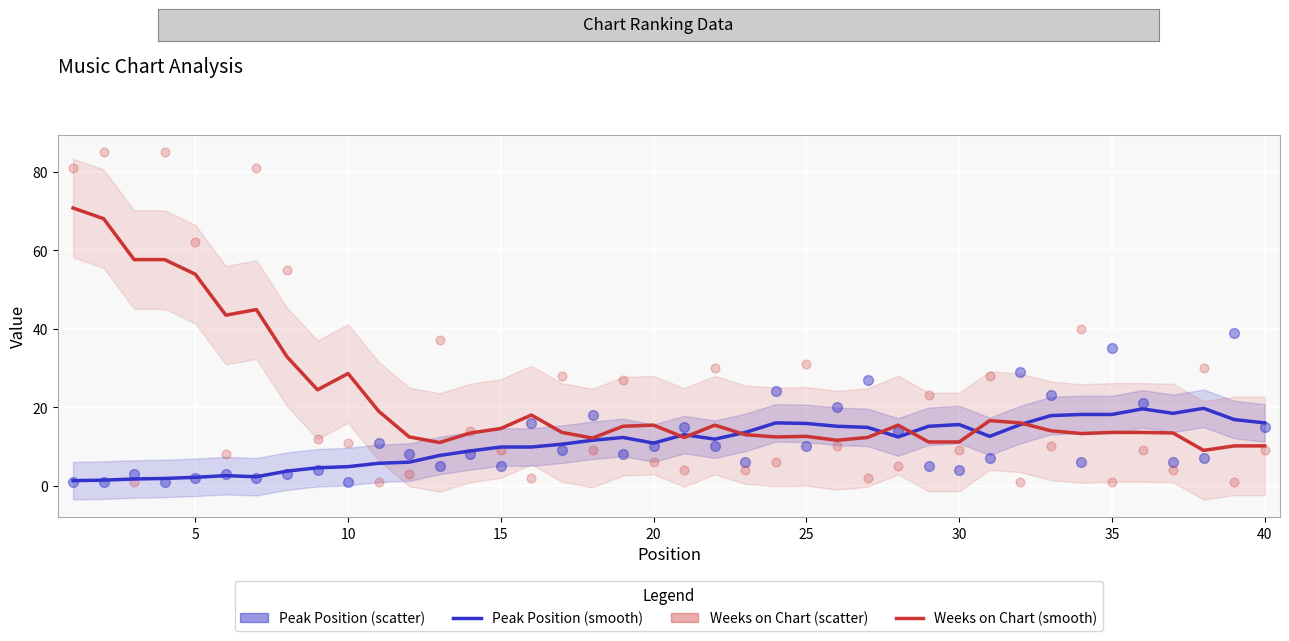

Which series has the largest total across all categories?

Weeks on Chart (smooth)